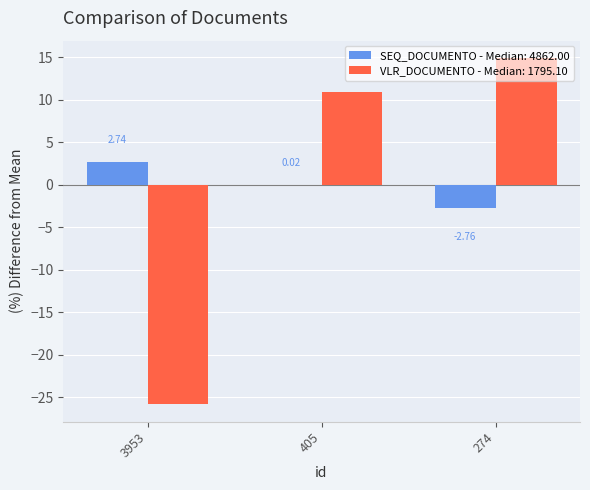

Between 3953 and 274, which series saw the biggest shift?

VLR_DOCUMENTO - Median: 1795.10